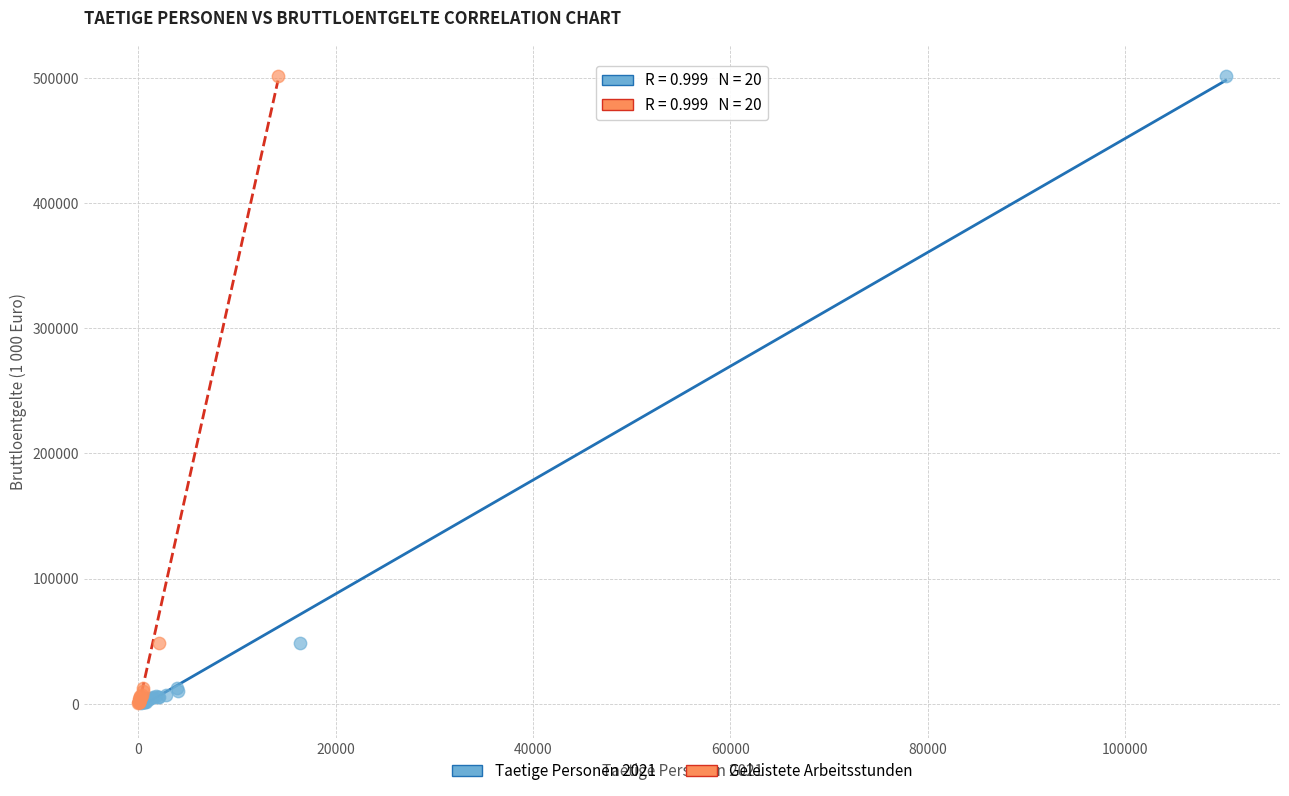

What are all the series names shown in the legend?

Taetige Personen 2021, Geleistete Arbeitsstunden